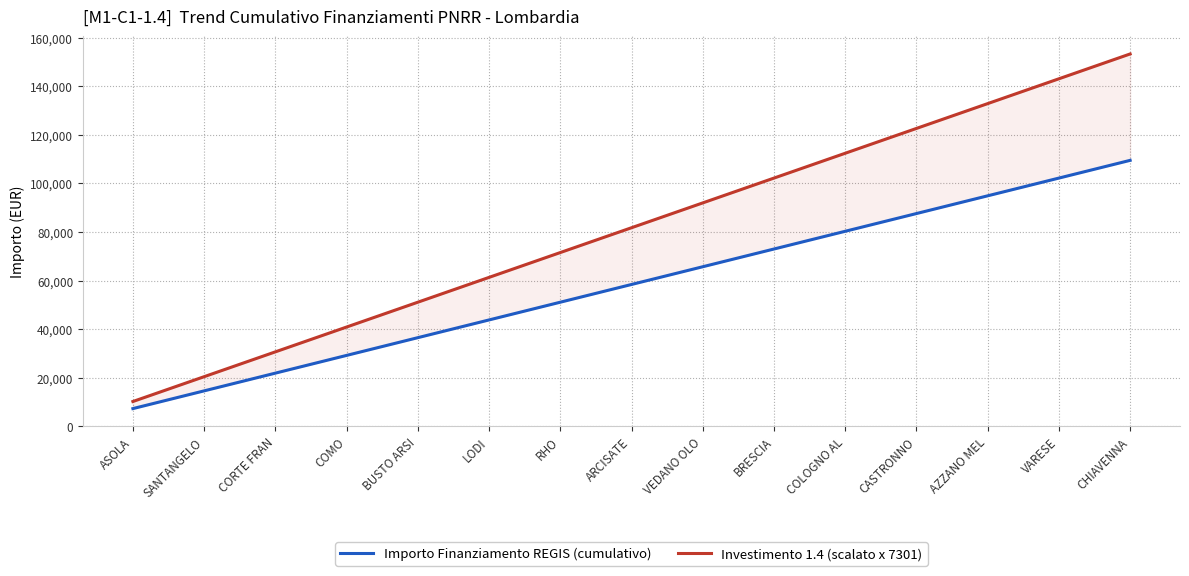

Reading left to right, transcribe all the data shown in this chart.

Importo Finanziamento REGIS (cumulativo): ASOLA=7301.0	SANTANGELO=14602.0	CORTE FRAN=21903.0	COMO=29204.0	BUSTO ARSI=36505.0	LODI=43806.0	RHO=51107.0	ARCISATE=58408.0	VEDANO OLO=65709.0	BRESCIA=73010.0	COLOGNO AL=80311.0	CASTRONNO=87612.0	AZZANO MEL=94913.0	VARESE=102214.0	CHIAVENNA=109515.0
Investimento 1.4 (scalato x 7301): ASOLA=10221.4	SANTANGELO=20442.8	CORTE FRAN=30664.2	COMO=40885.6	BUSTO ARSI=51107.0	LODI=61328.4	RHO=71549.8	ARCISATE=81771.2	VEDANO OLO=91992.6	BRESCIA=102214.0	COLOGNO AL=112435.4	CASTRONNO=122656.8	AZZANO MEL=132878.2	VARESE=143099.6	CHIAVENNA=153321.0